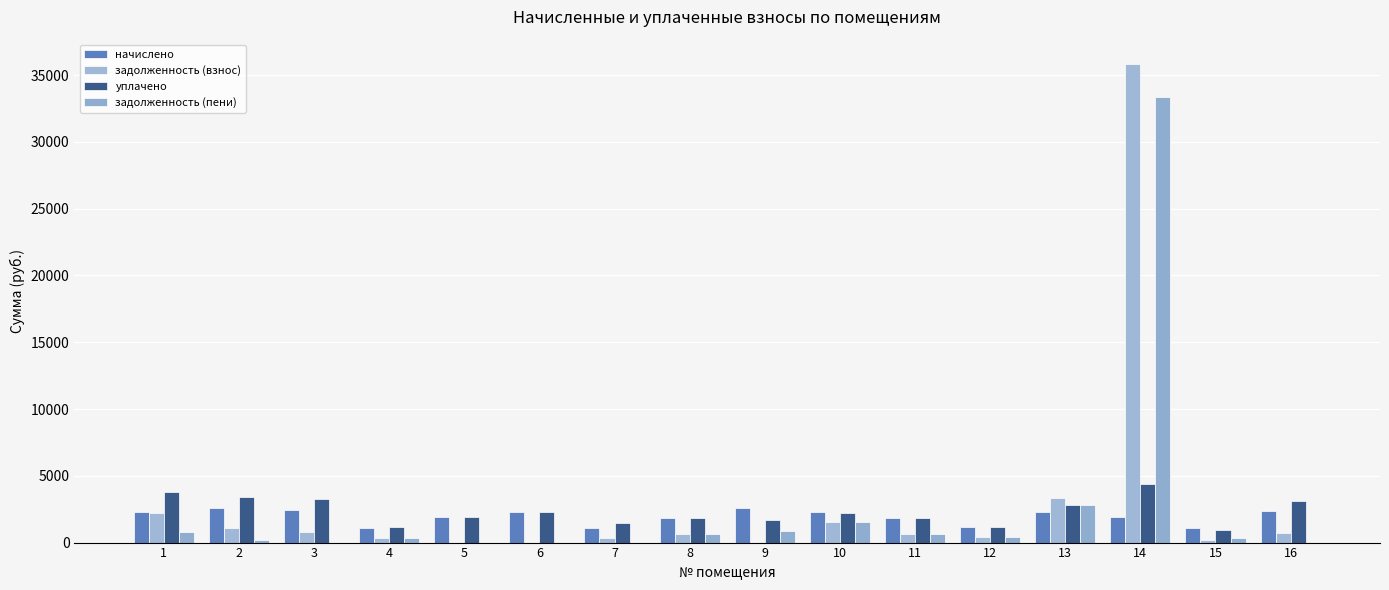

How many groups of bars are there?

16